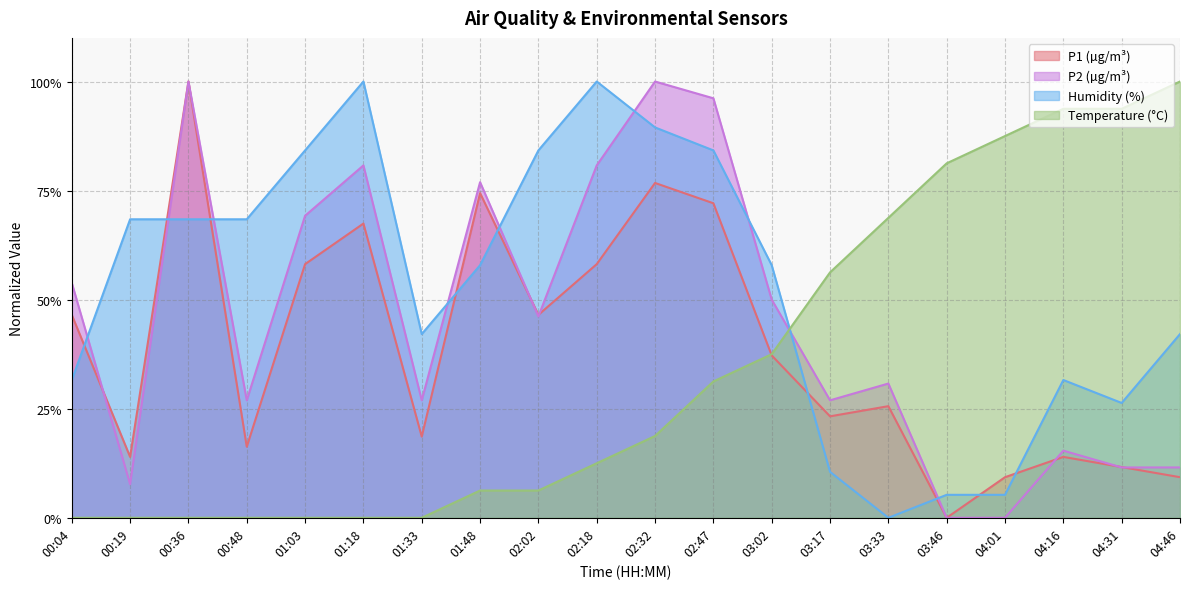

How many lines are shown in the chart?

4